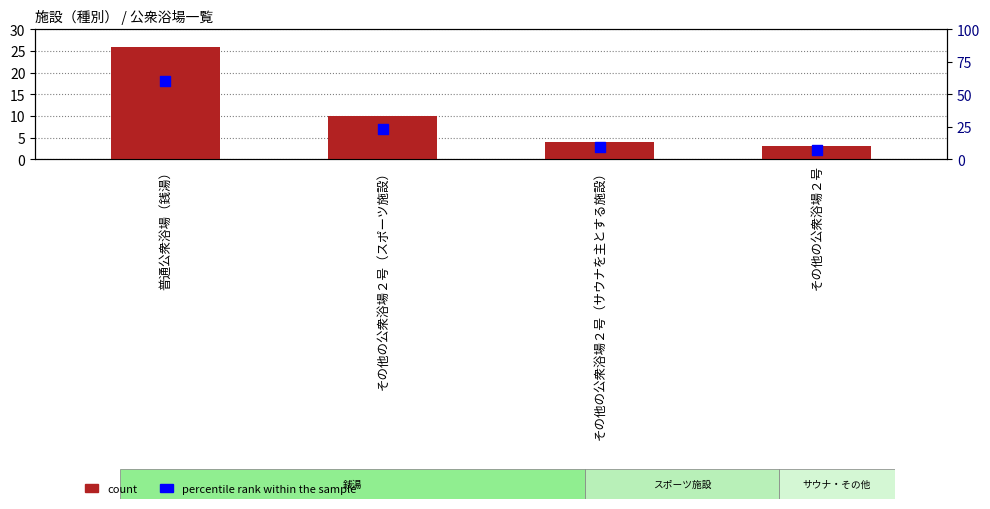

Which series contains the highest Y value?

percentile rank within the sample